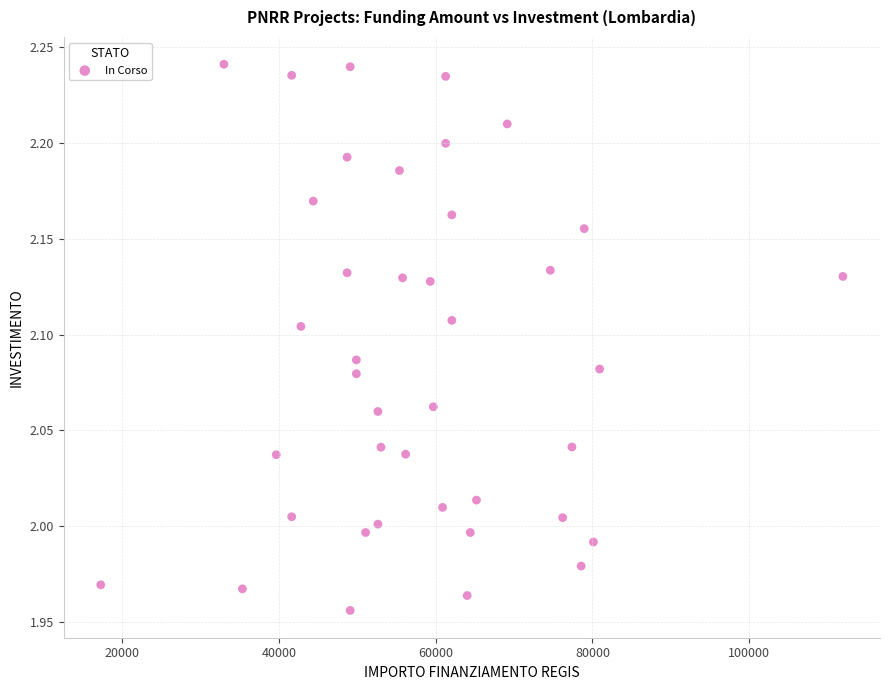

What is the range of Y values (max minus min)?

0.3